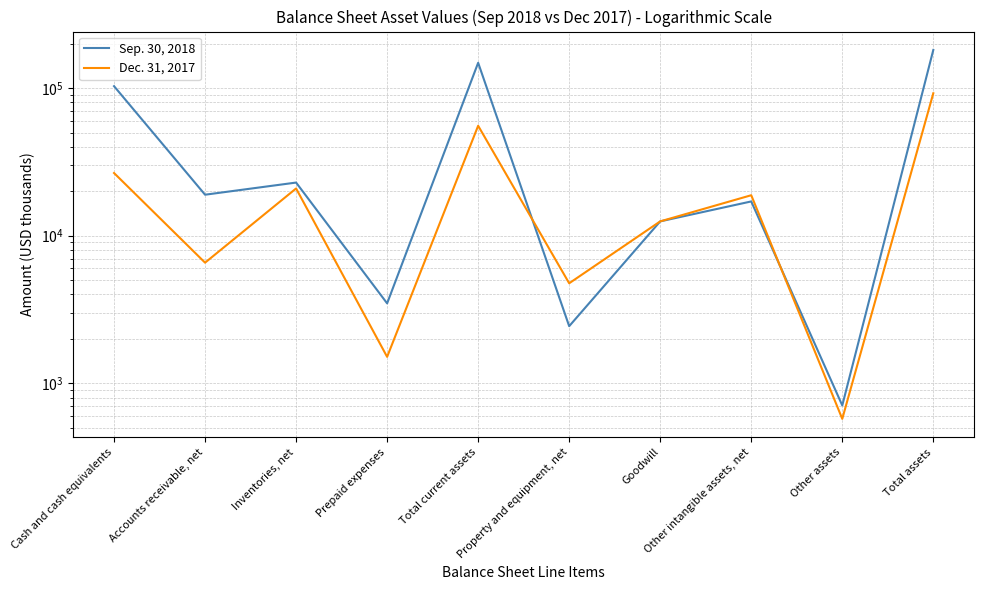

Reading left to right, list all the values displayed in this chart.

Sep. 30, 2018: 103008	18956	22909	3482	148355	2440	12507	17069	709	181080
Dec. 31, 2017: 26588	6569	20896	1512	55565	4763	12507	18803	575	92213